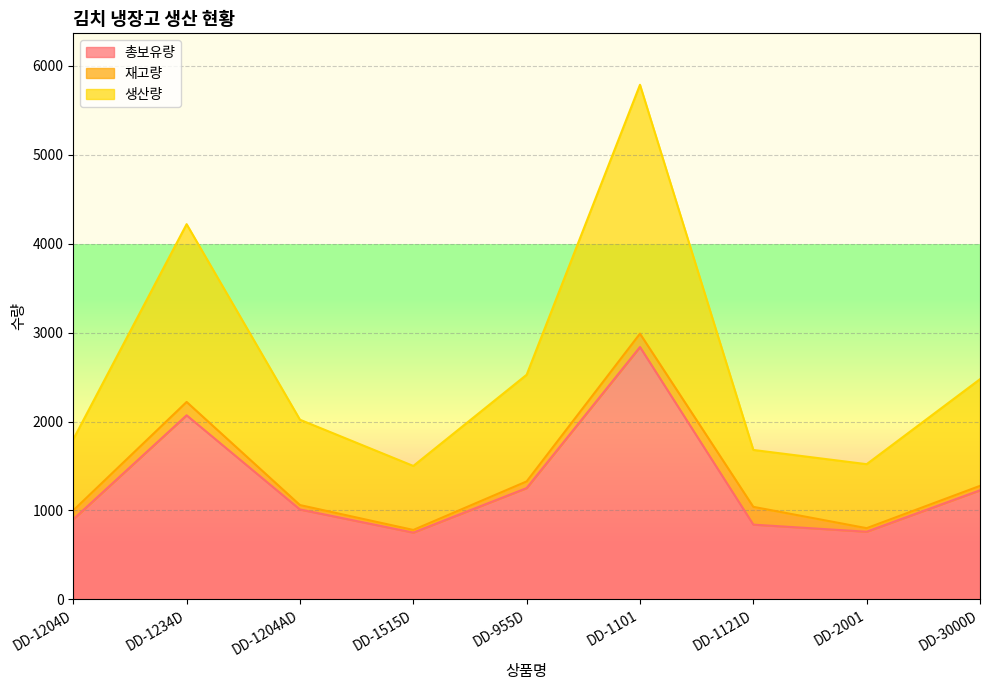

True or false: 총보유량 and 생산량 cross at least once.

False